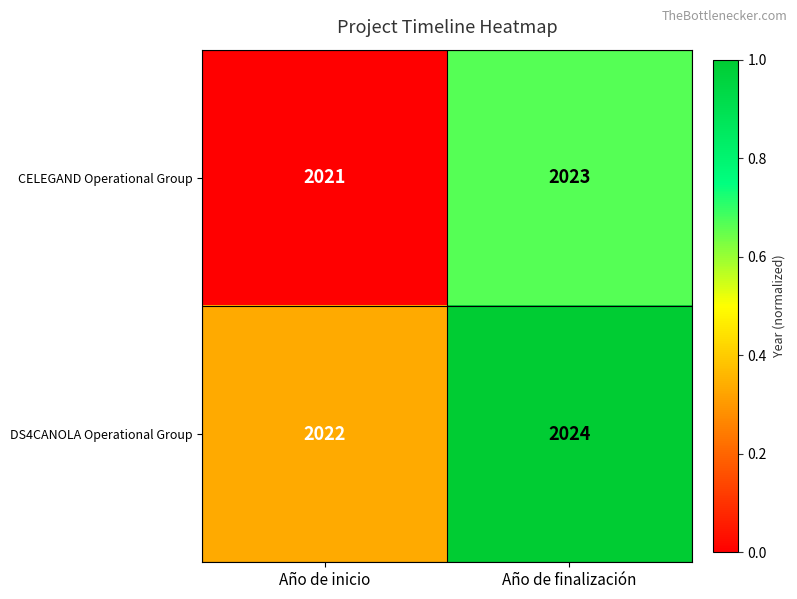

Count the number of data series in this chart.

2